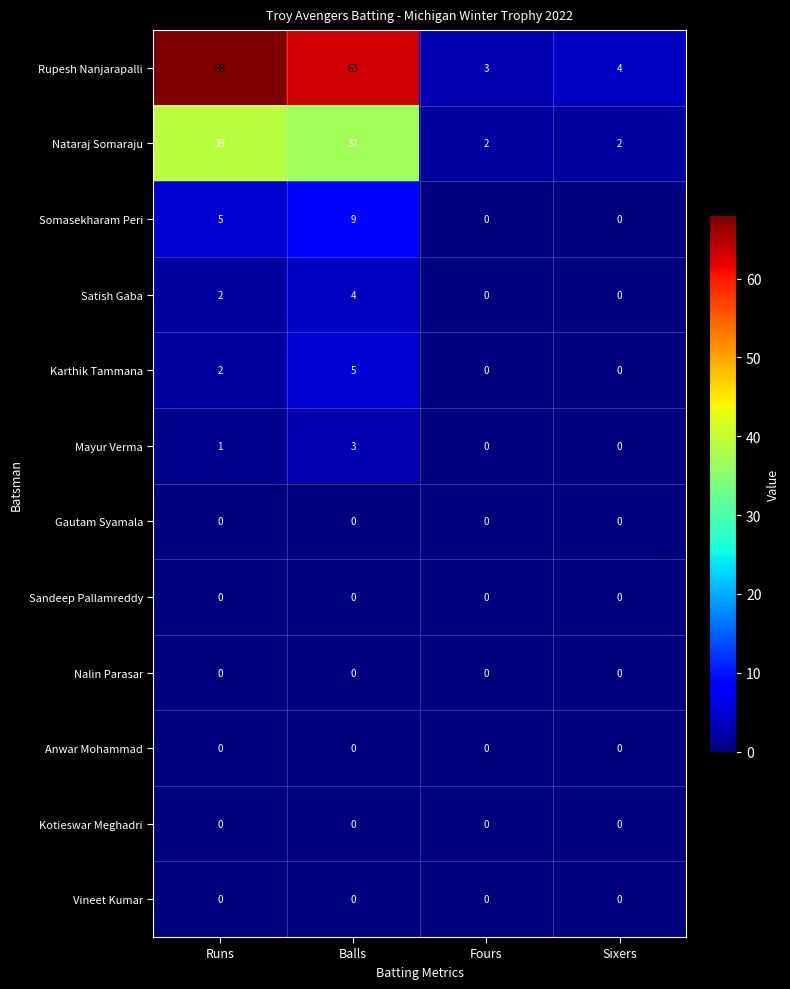

What is the difference between the highest and lowest values at Runs?

68